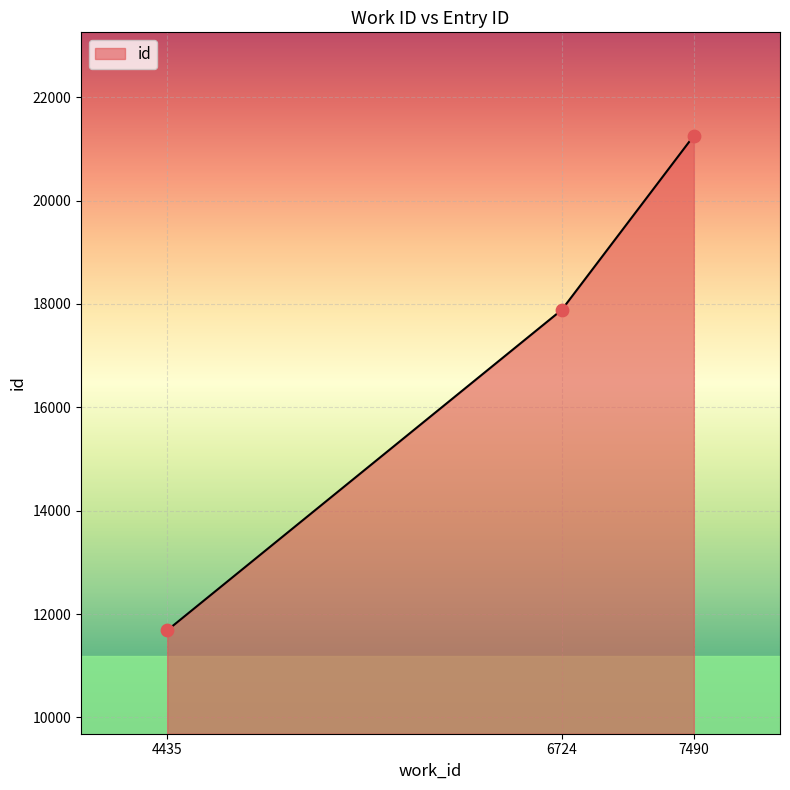

Which has a higher value, 6724 or 7490?

7490